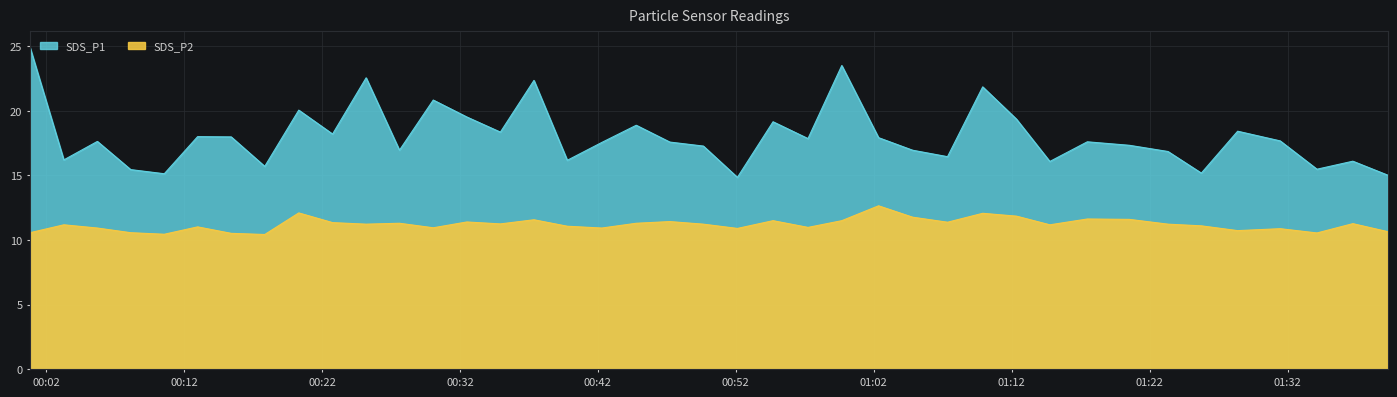

How many lines are shown in the chart?

2